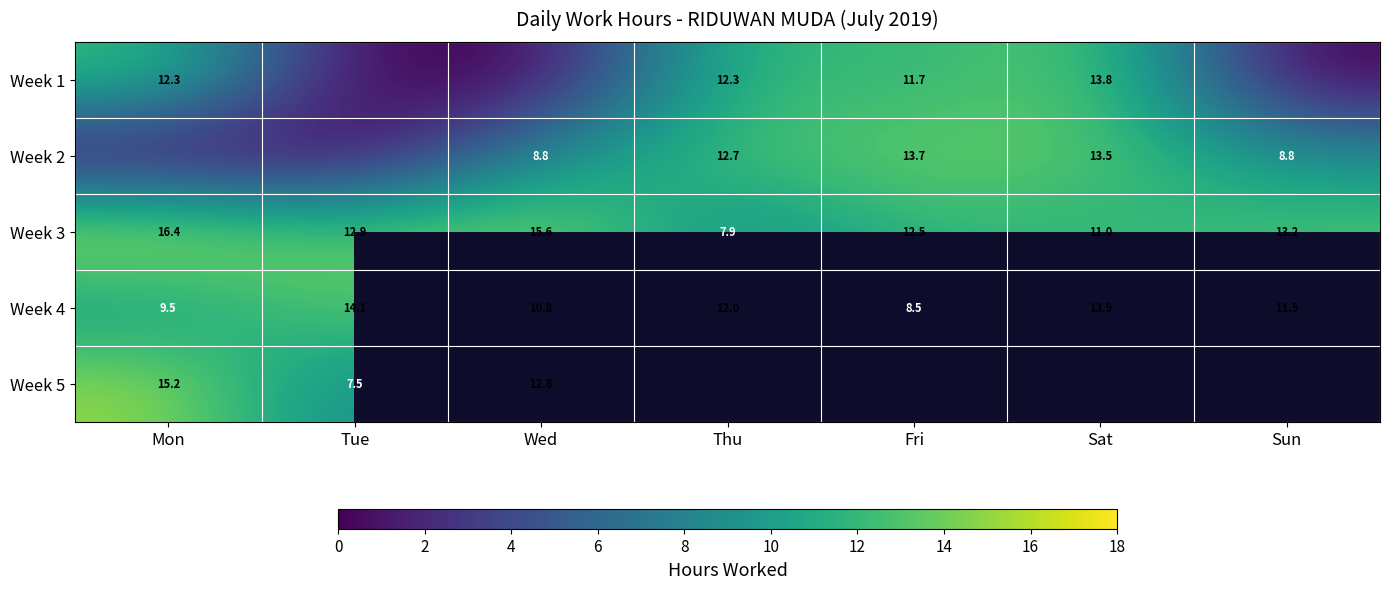

What is the difference between the maximum and minimum values in the Week 3 series?

8.5